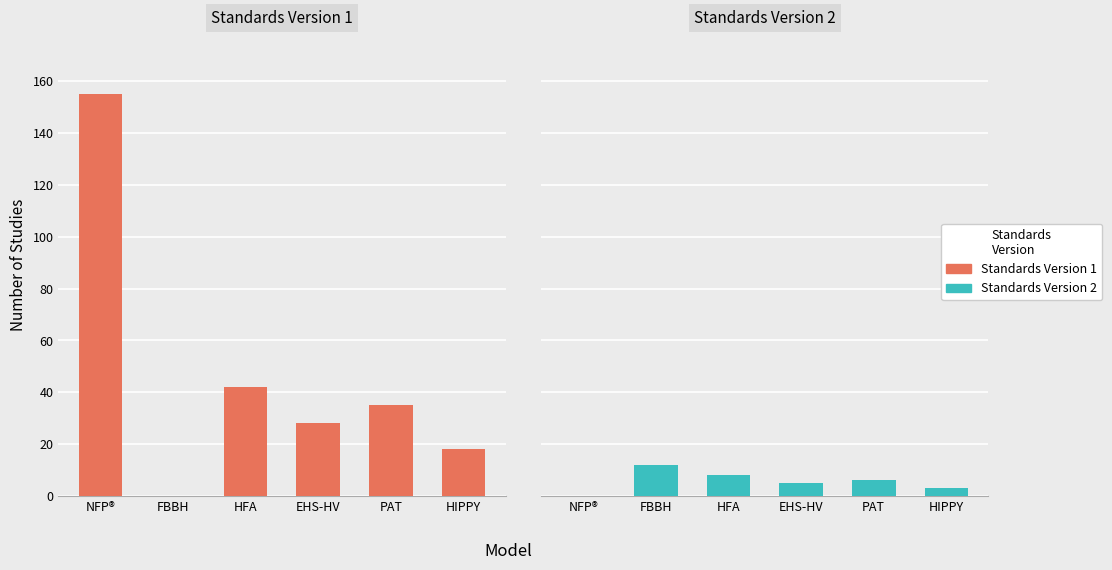

What is the value of the Standards Version 2 bar at the 6th from the left?

3